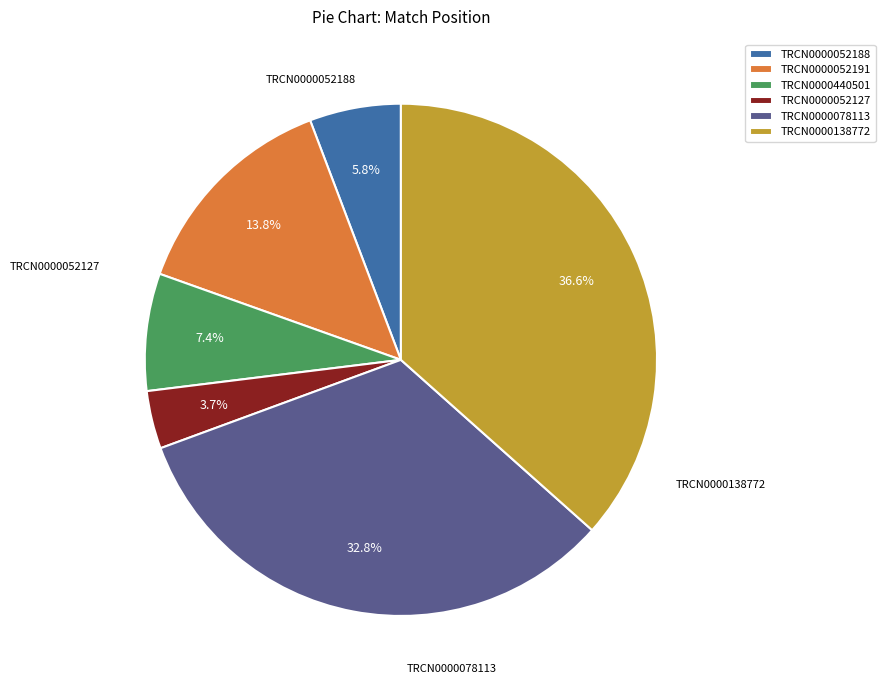

To the nearest percent, what is the combined percentage of TRCN0000052191 and TRCN0000440501?

21%